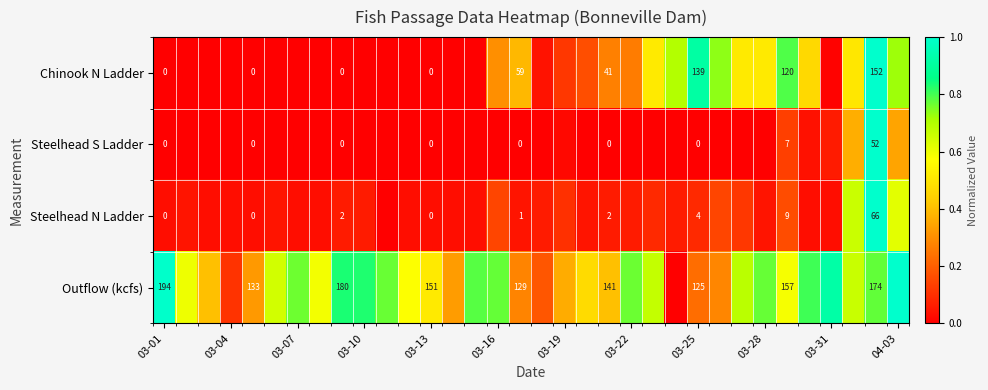

Which series has the largest range (max minus min)?

Chinook N Ladder